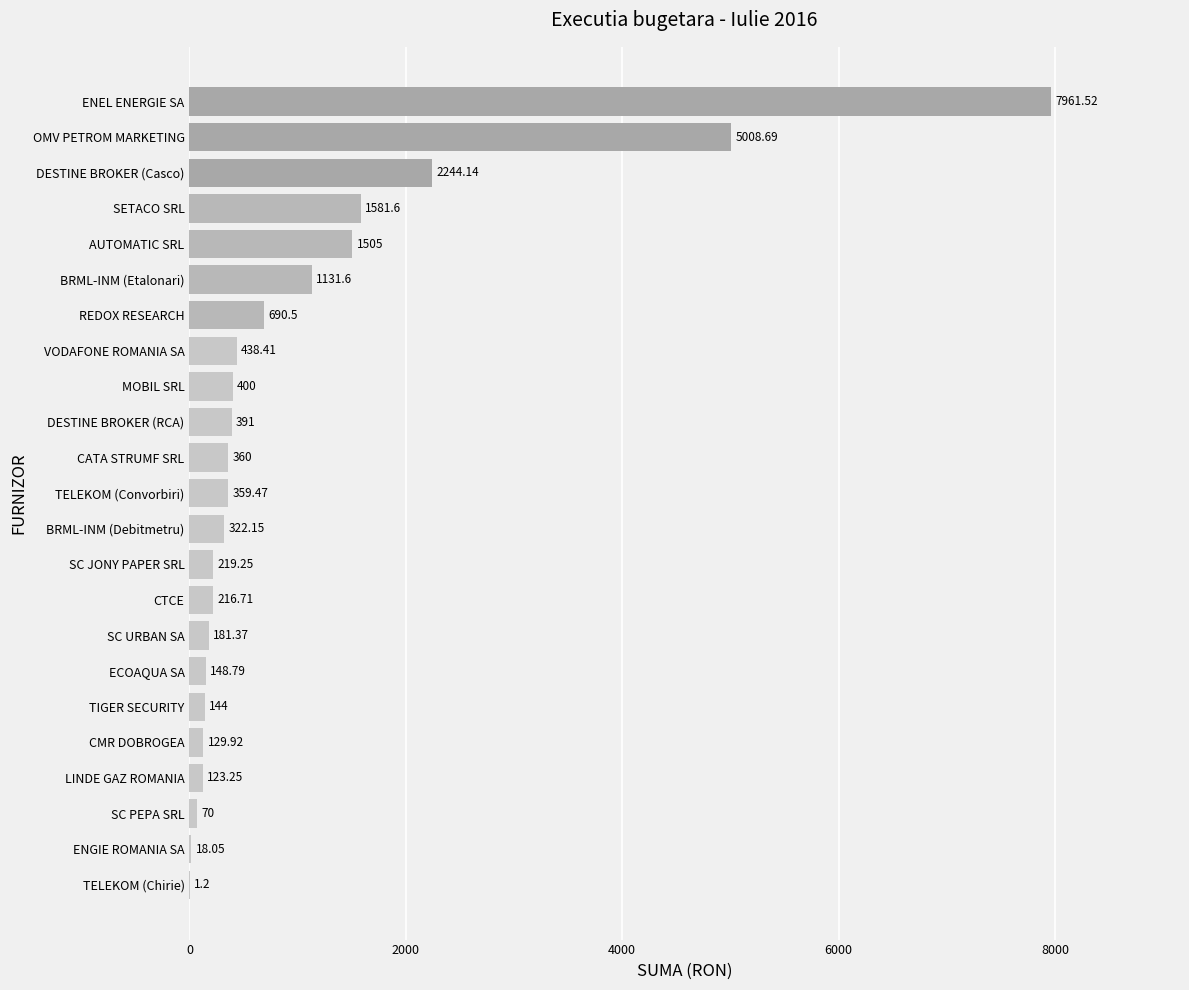

At which category does the chart reach its peak across all series?

ENEL ENERGIE SA